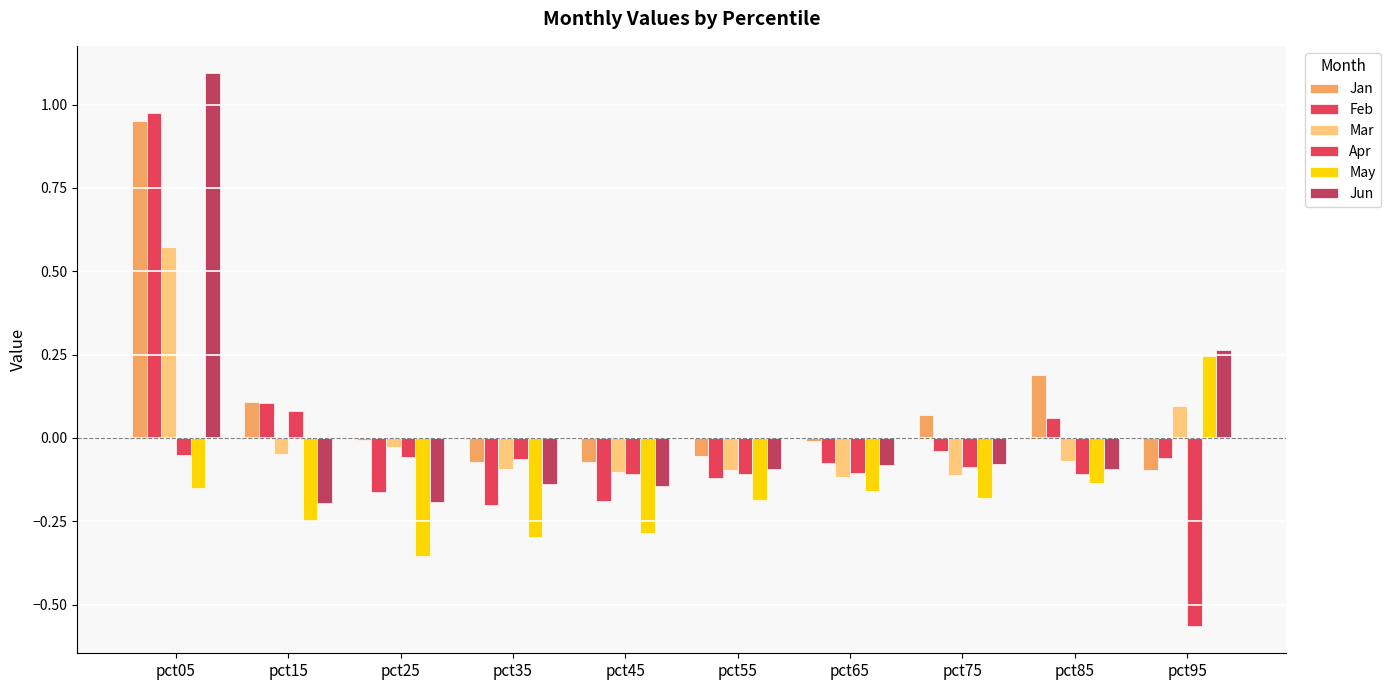

How many groups of bars are there?

10